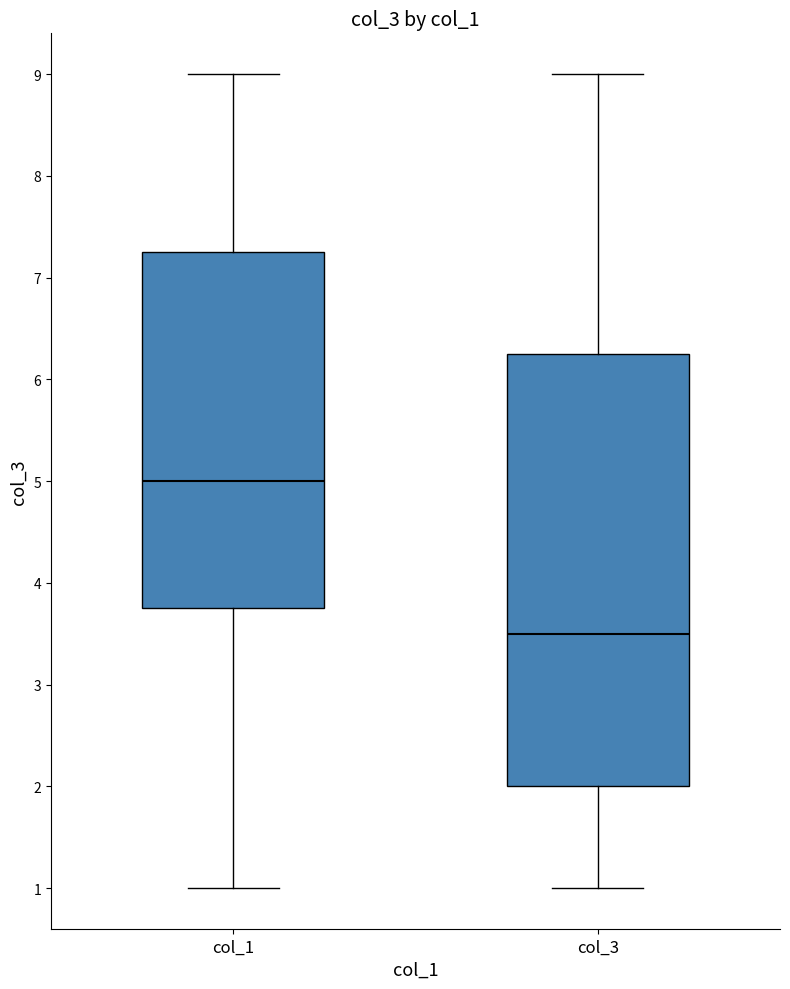

Reading left to right, transcribe this box plot: for each box, give where its median line is, the range the box spans, and where its two whiskers end, as read against the y-axis. The values are not printed on the chart, so give them approximately, as read against the axis.

col_1: median 5.0, box 3.8 to 7.3, whiskers 1.0 to 9.0
col_3: median 3.5, box 2.0 to 6.3, whiskers 1.0 to 9.0